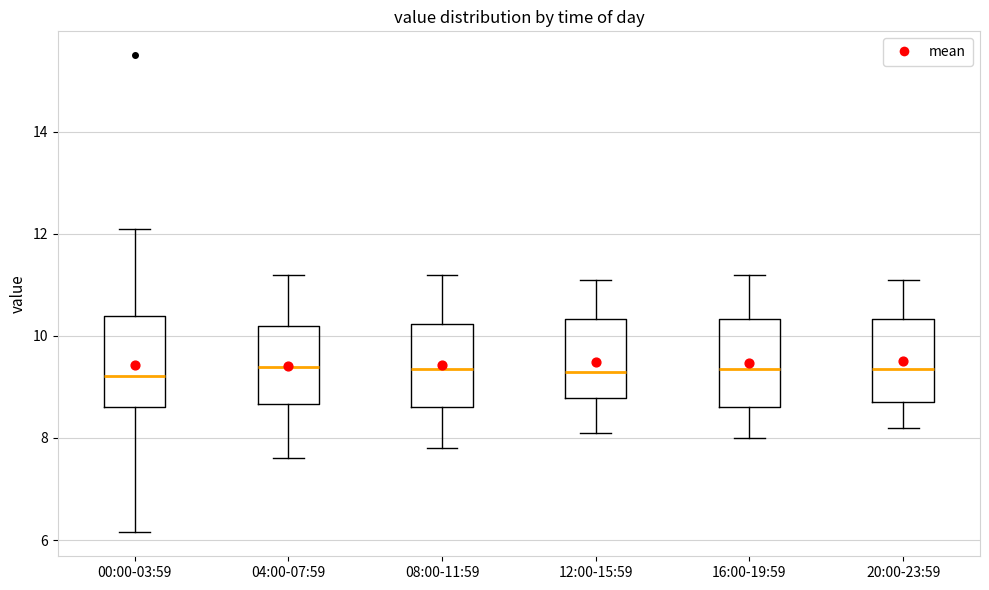

Where is the lower edge of the box for 12:00-15:59 on the y-axis? The values are not printed on the chart, so give them approximately, as read against the axis.

8.8